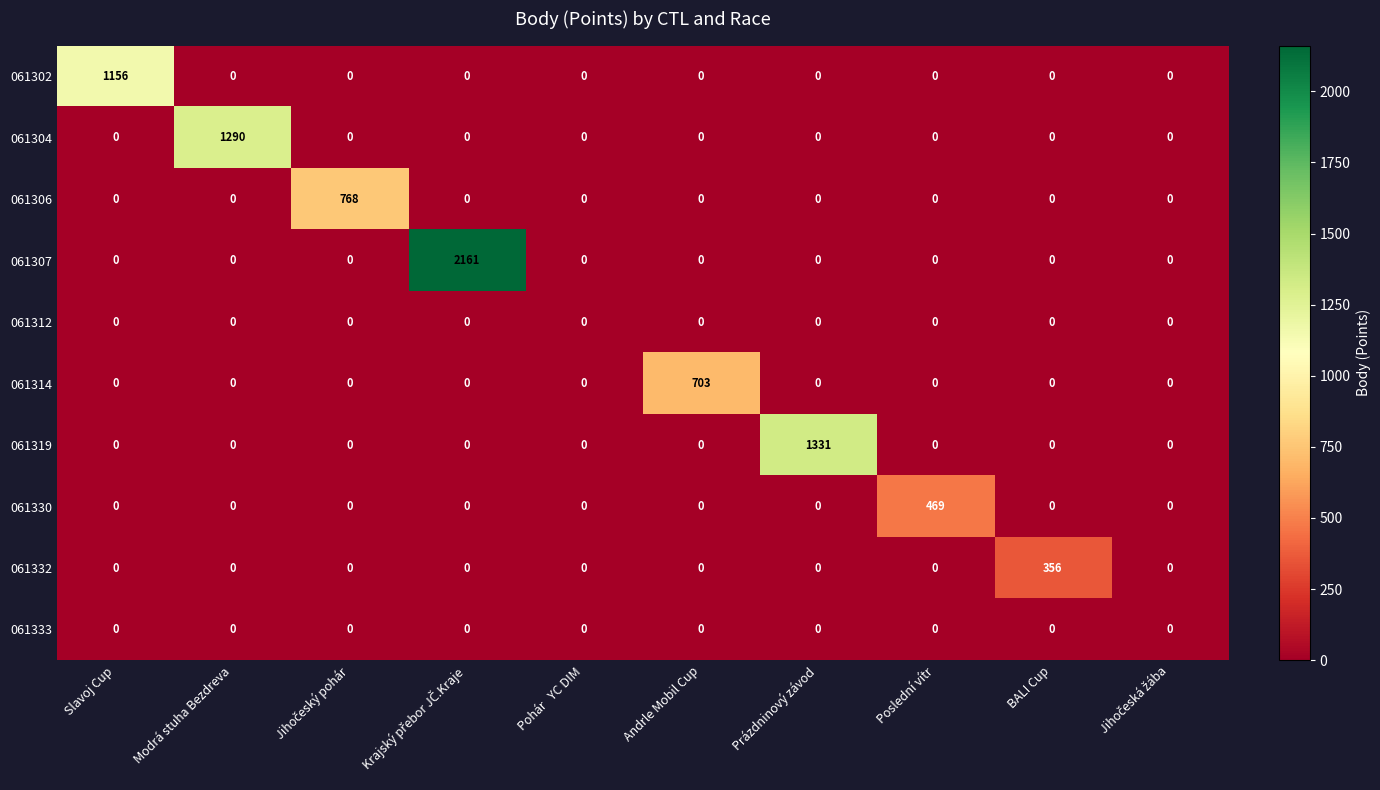

The value of 061302 at Slavoj Cup is 1156. True or false?

True